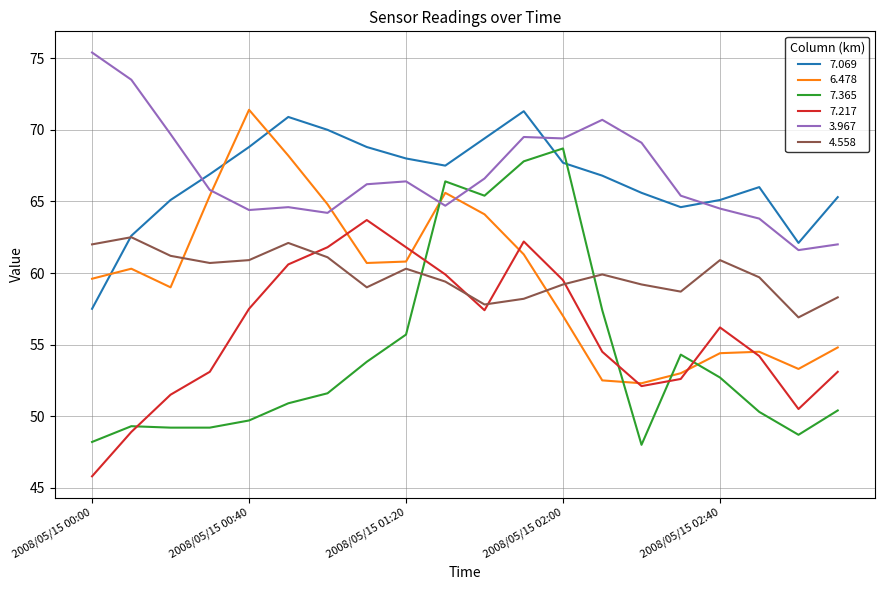

Which series has the widest spread of values?

7.365